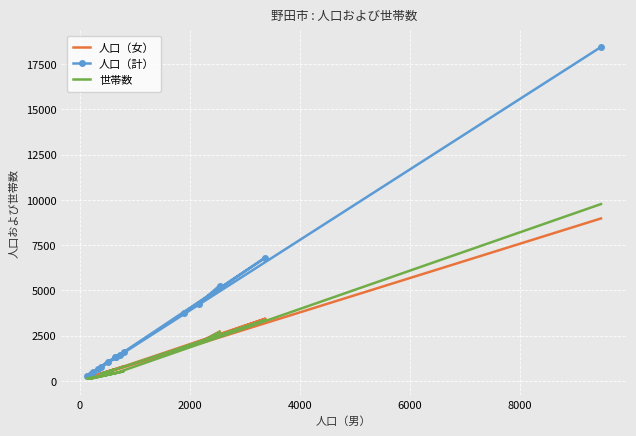

What is the difference between the second highest and second lowest values in the 人口（女） series?

3241